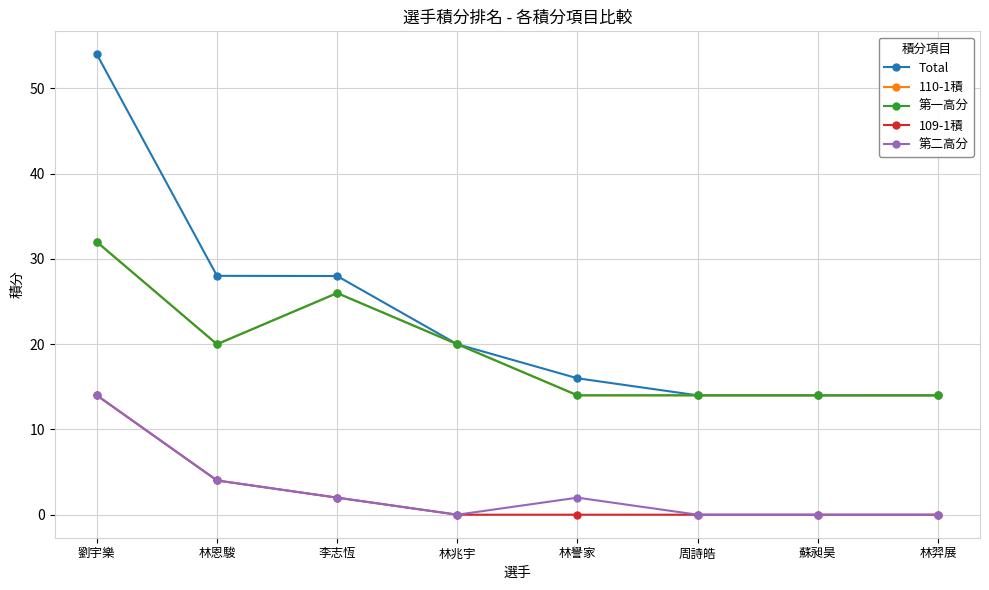

The value of 第一高分 at 林兆宇 is 20.0. True or false?

True